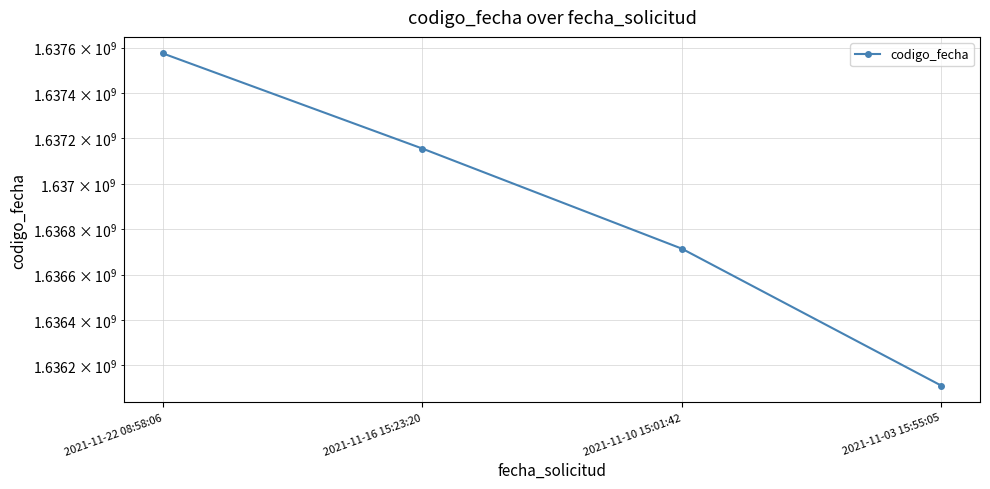

What is the label of the 3rd point from the right?

2021-11-16 15:23:20